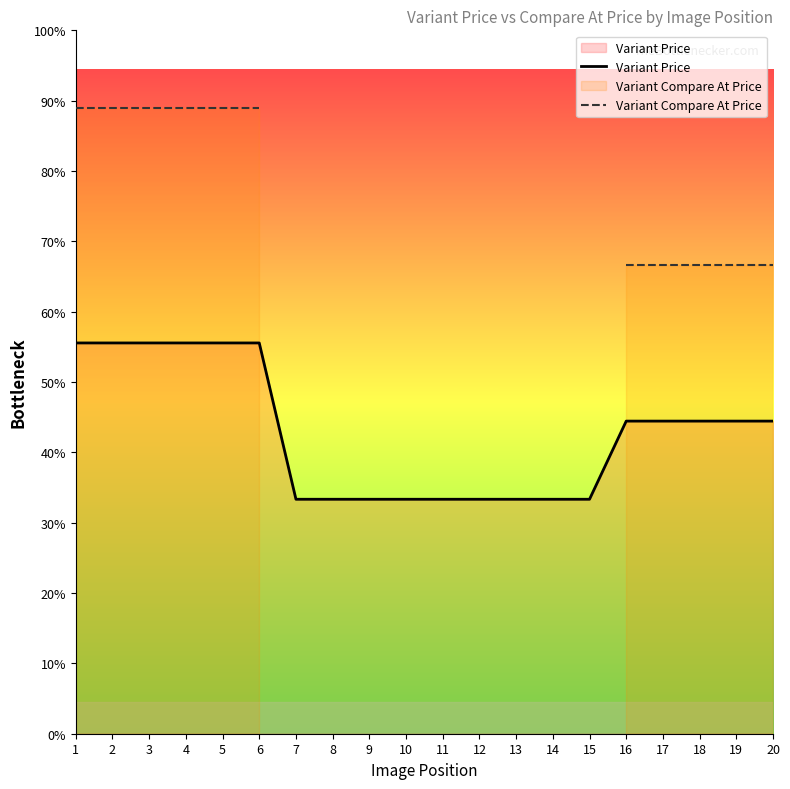

True or false: Variant Price has more than 1 points higher than both neighbors.

False